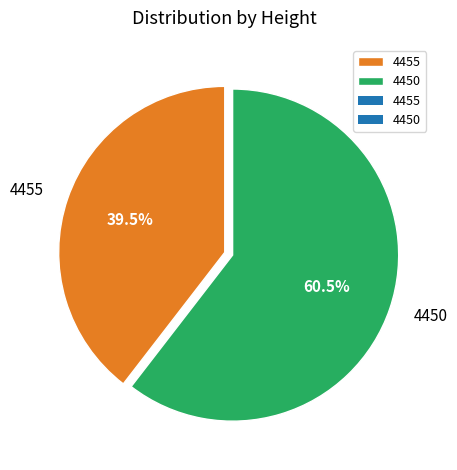

True or false: 4450 accounts for 72% of the total.

False